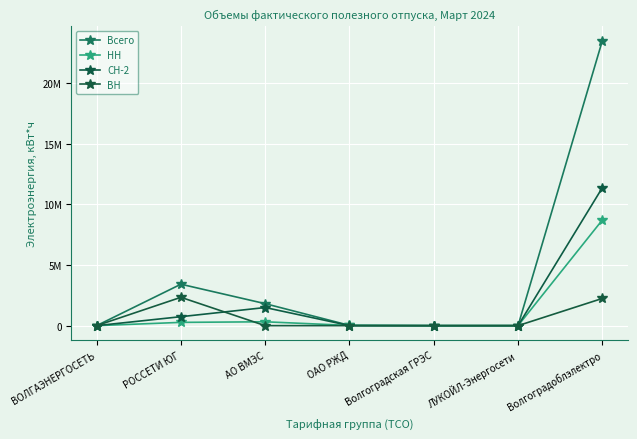

What is the label of the 2nd point from the right?

ЛУКОЙЛ-Энергосети